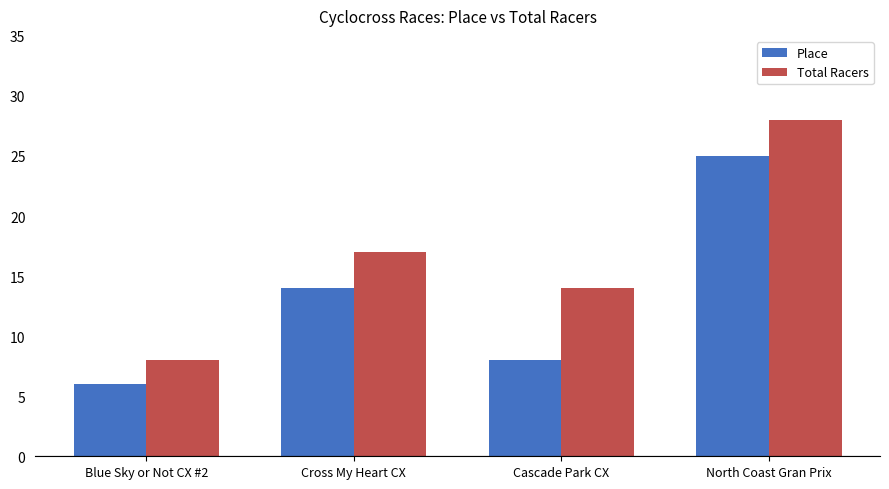

Is it true that Total Racers equals 14 at Cascade Park CX?

True